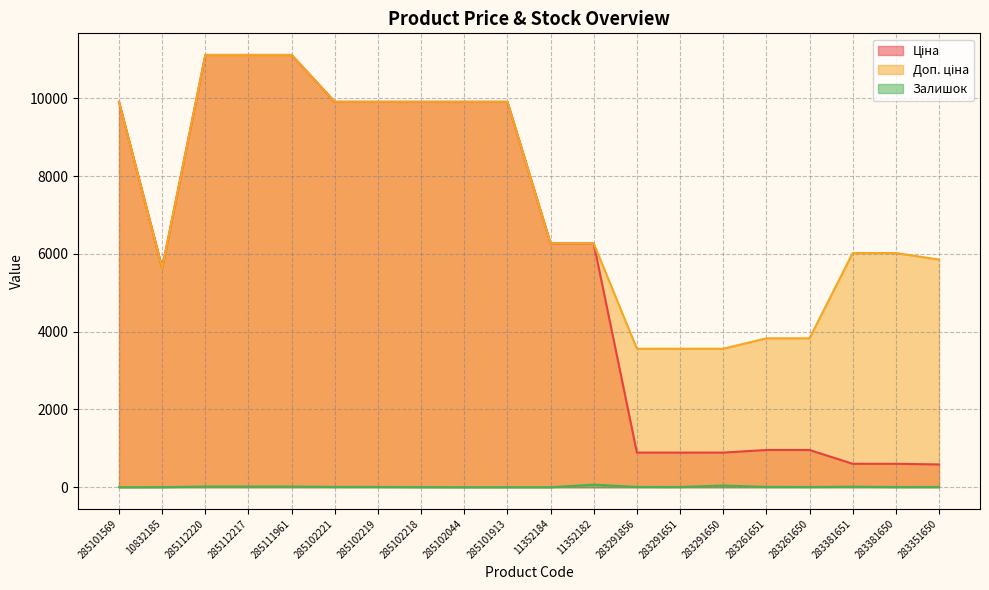

True or false: Доп. ціна and Залишок cross at least once.

False